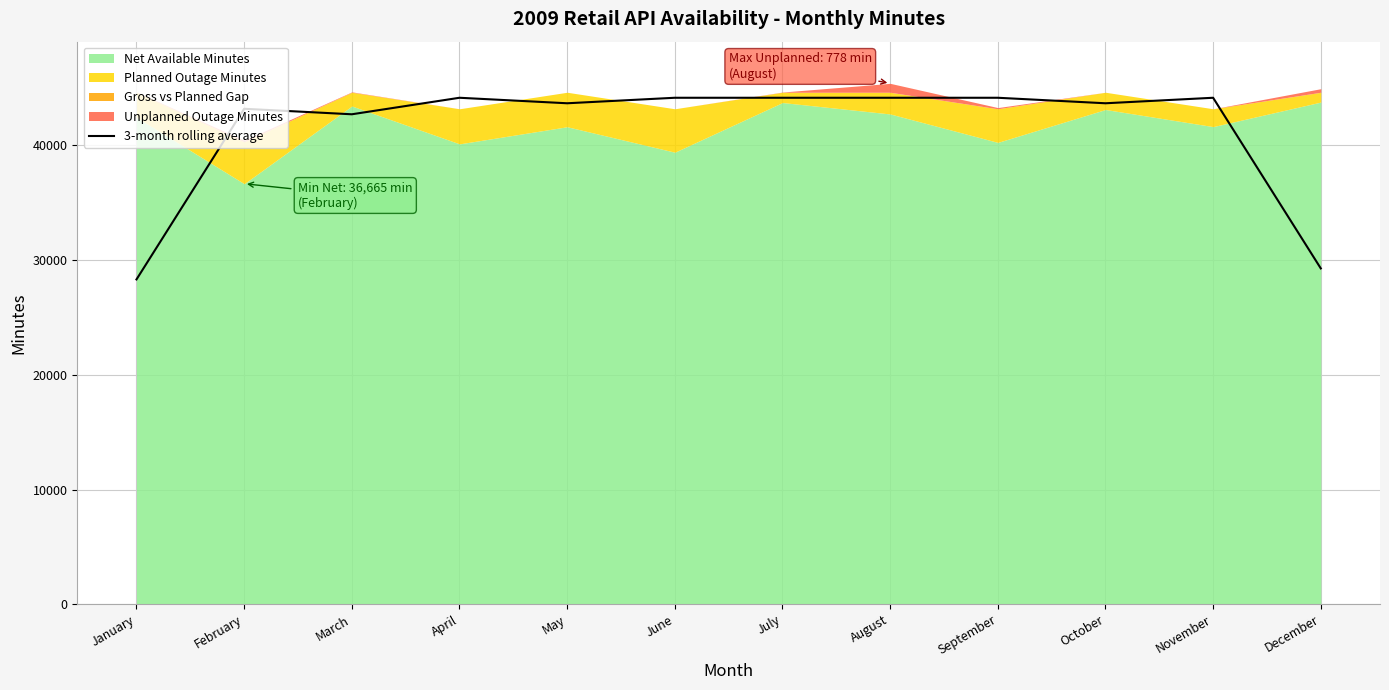

Which category has the lowest value across all series?

January